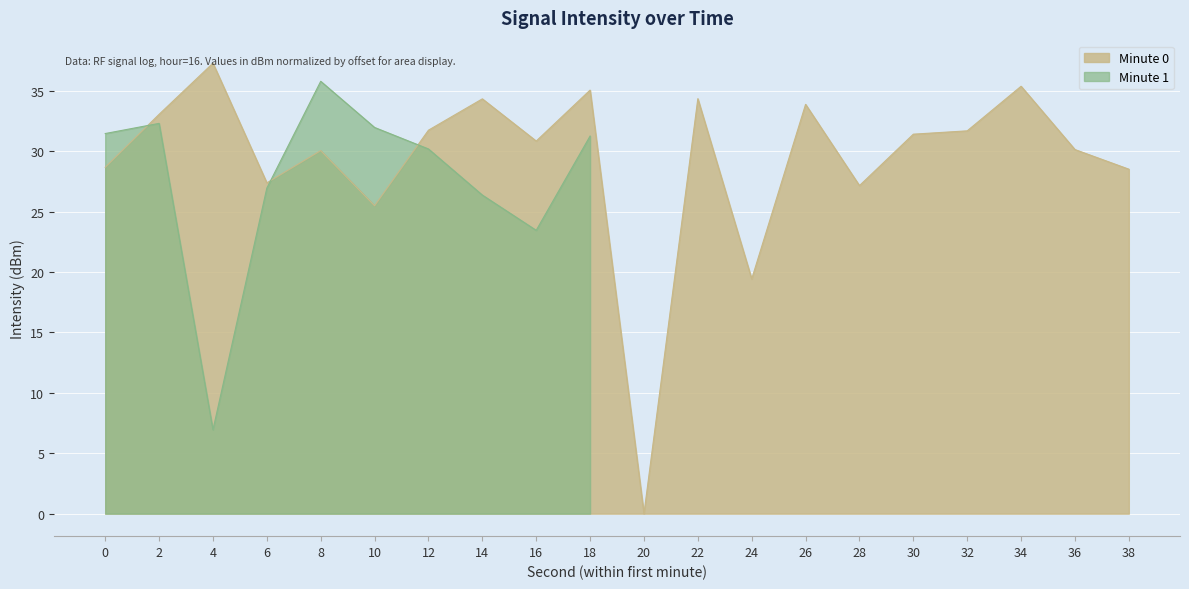

The value of Minute 0 at 2 is 44.0. True or false?

False